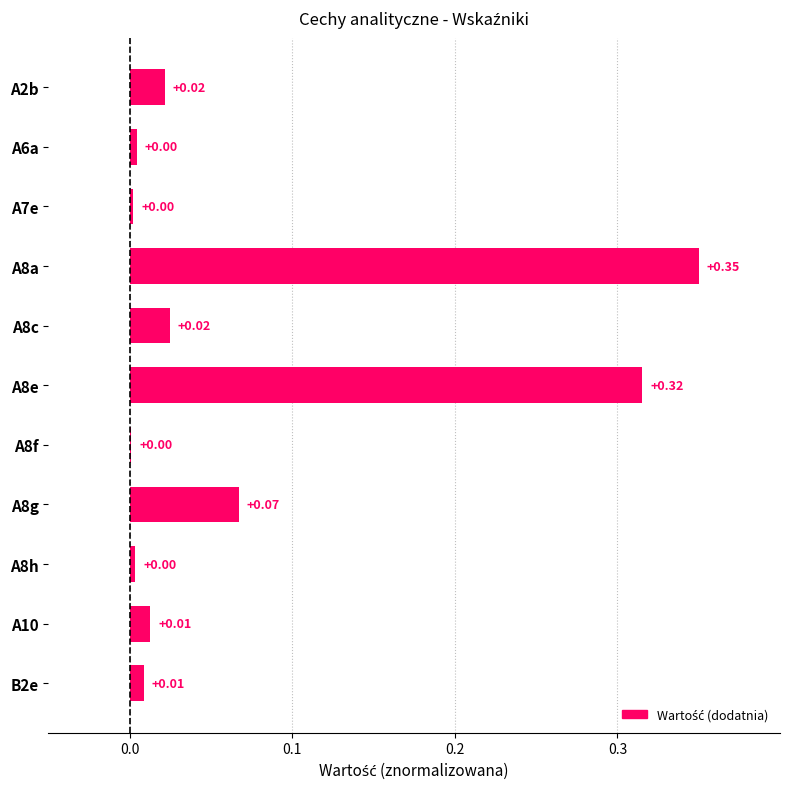

Between B2e and A8c, which is larger?

A8c